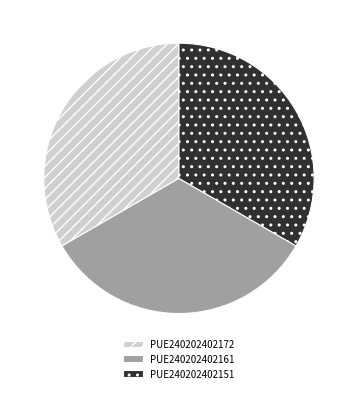

Is the sum of PUE240202402151 and PUE240202402172 greater than half?

Yes